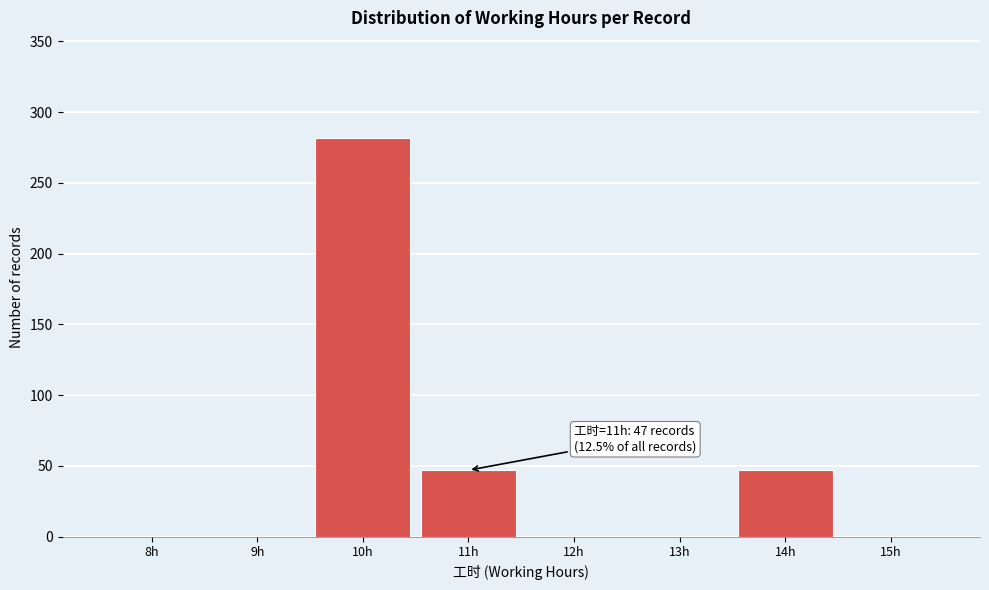

Reading left to right, what are all the values shown in this chart?

8h=0	9h=0	10h=282	11h=47	12h=0	13h=0	14h=47	15h=0